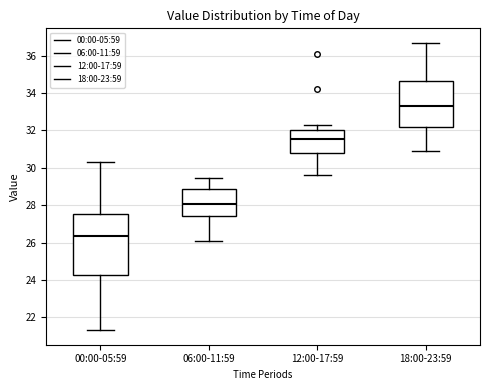

Where is the upper edge of the box for 12:00-17:59 on the y-axis? The values are not printed on the chart, so give them approximately, as read against the axis.

32.0